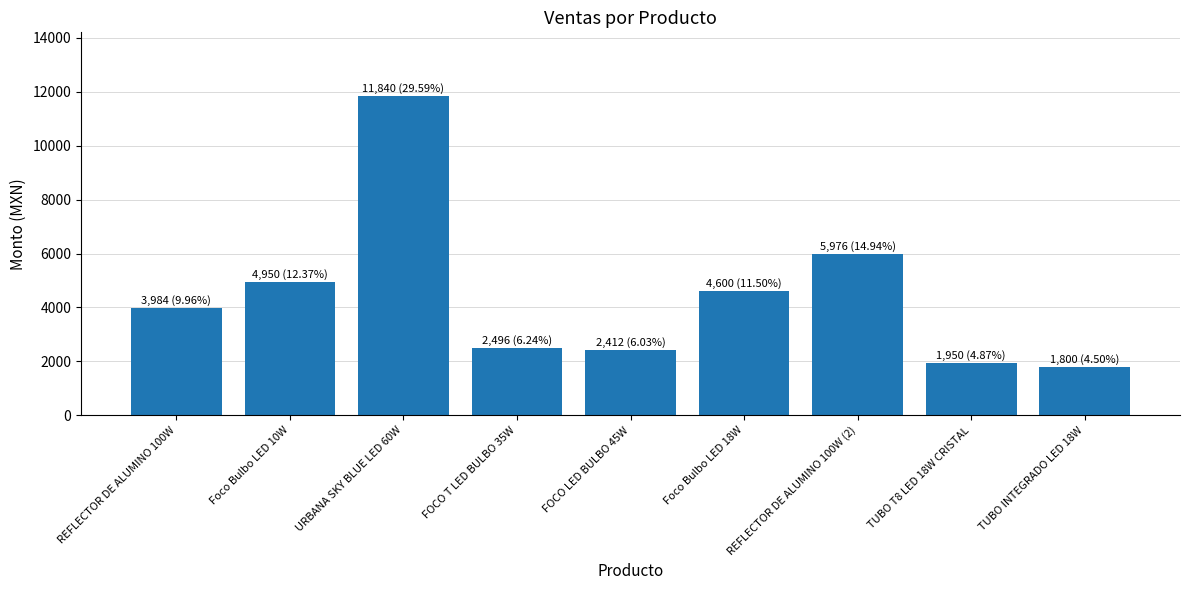

What is the label of the 6th bar from the left?

Foco Bulbo LED 18W